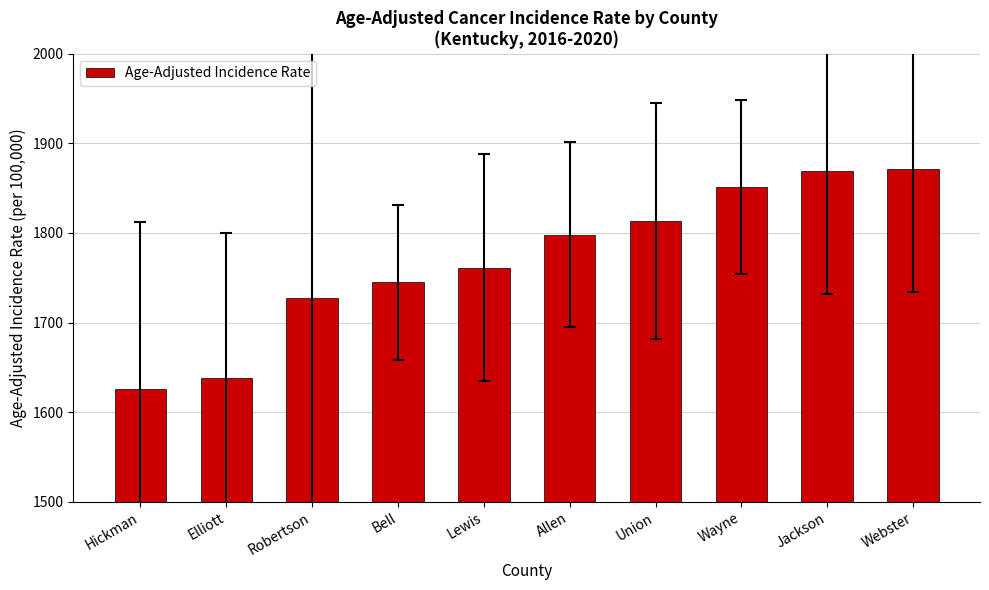

What is the sum of the values at Elliott and Hickman?

3263.5